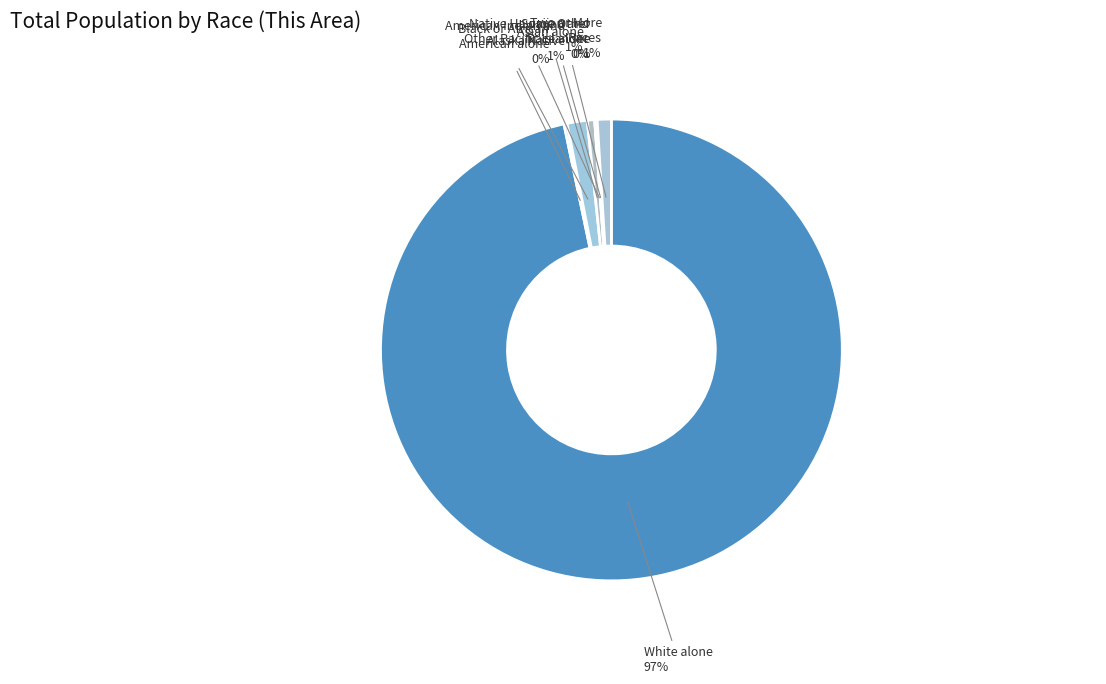

Which category has the biggest portion of the pie?

White alone